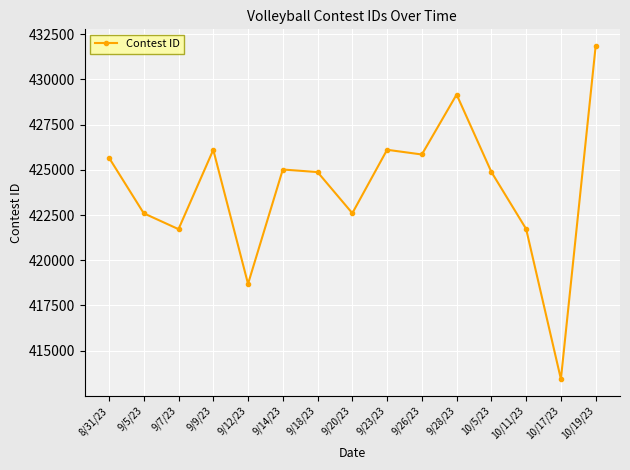

What is the label of the 4th point from the left?

9/9/23